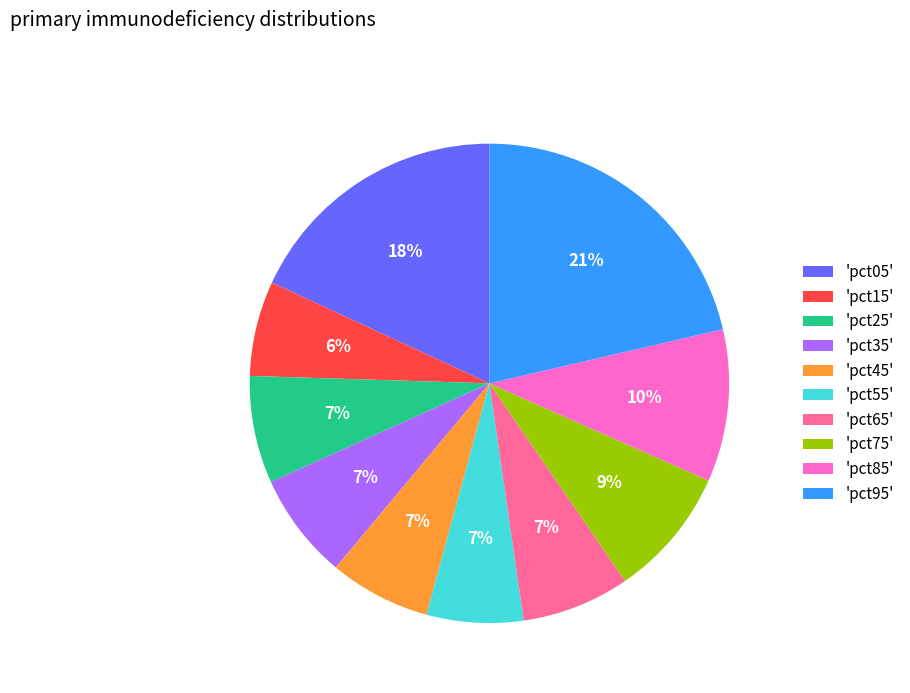

Combined, do 'pct25' and 'pct45' account for over 50%?

No